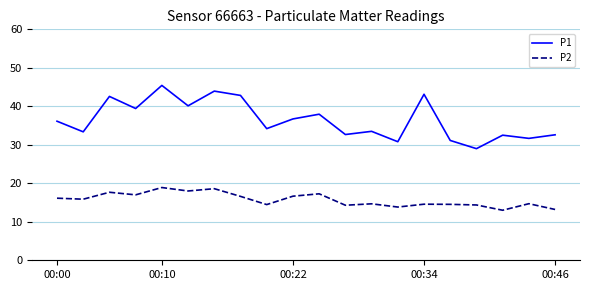

True or false: P2 and P1 intersect in this chart.

False